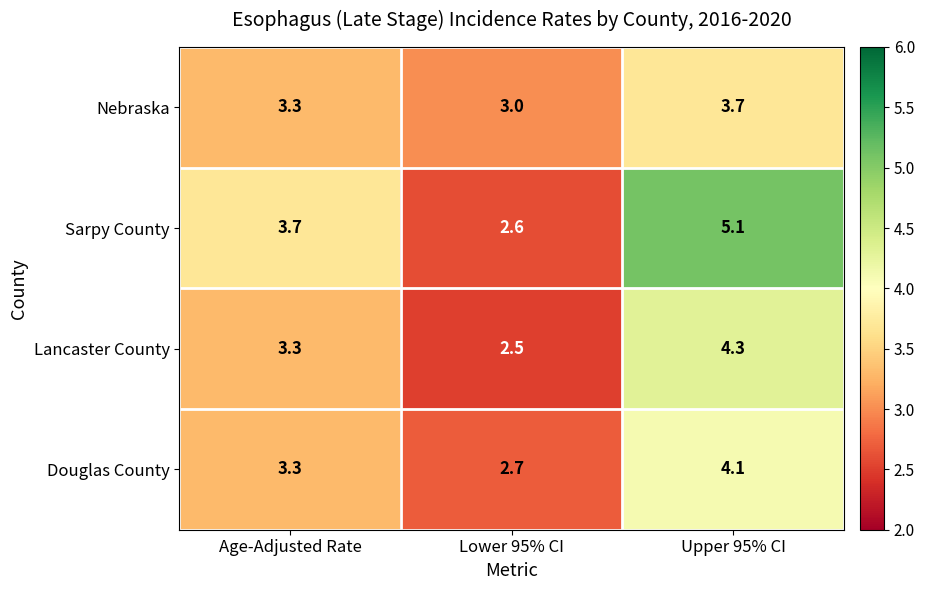

What is the sum of all Sarpy County values?

11.4